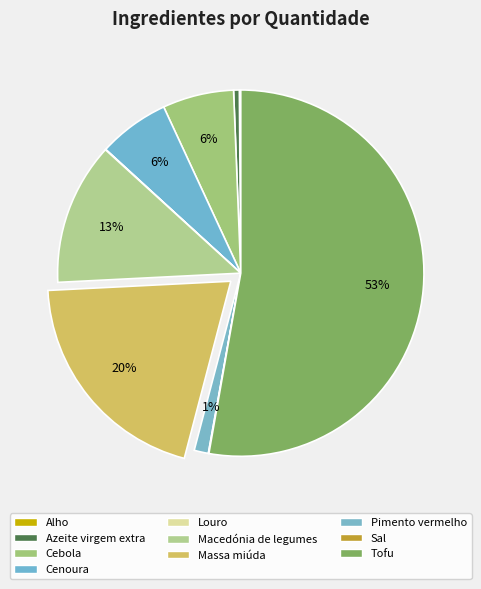

To the nearest percent, what is the average slice percentage?

10%